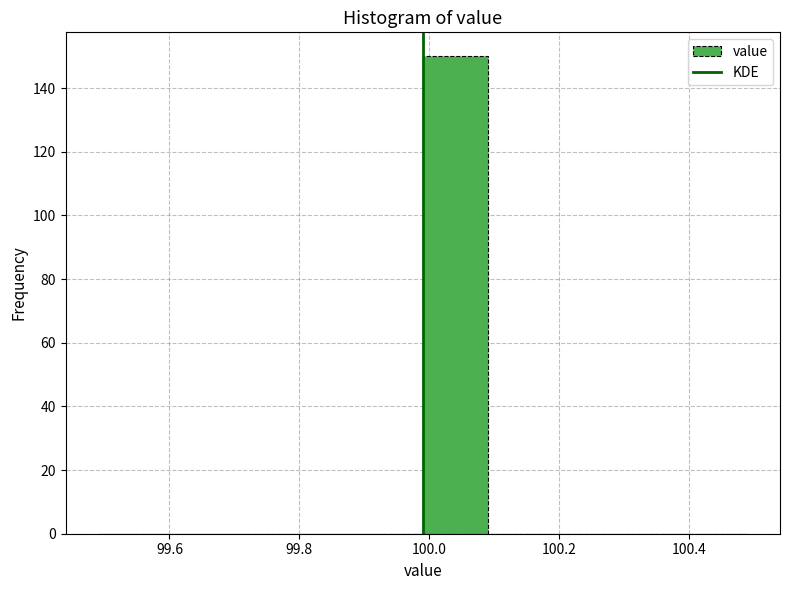

Reading left to right, list every bar in this chart as the range it spans on the x-axis followed by its height. Neither the bar edges nor the heights are printed on the chart, so give them approximately, as read against the axes.

99.49 to 99.59: 0
99.59 to 99.69: 0
99.69 to 99.79: 0
99.79 to 99.89: 0
99.89 to 99.99: 0
99.99 to 100.09: 150
100.09 to 100.19: 0
100.19 to 100.29: 0
100.29 to 100.39: 0
100.39 to 100.49: 0